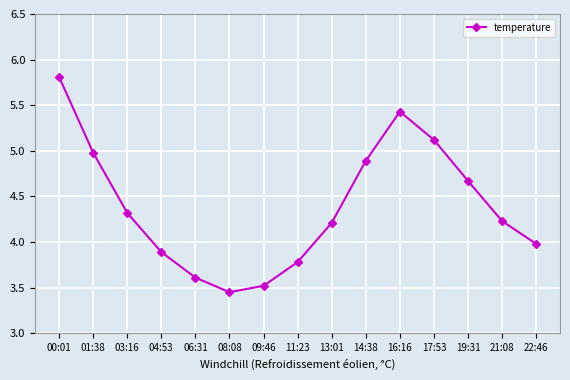

What is the change in value from 14:38 to 19:31?

-0.2